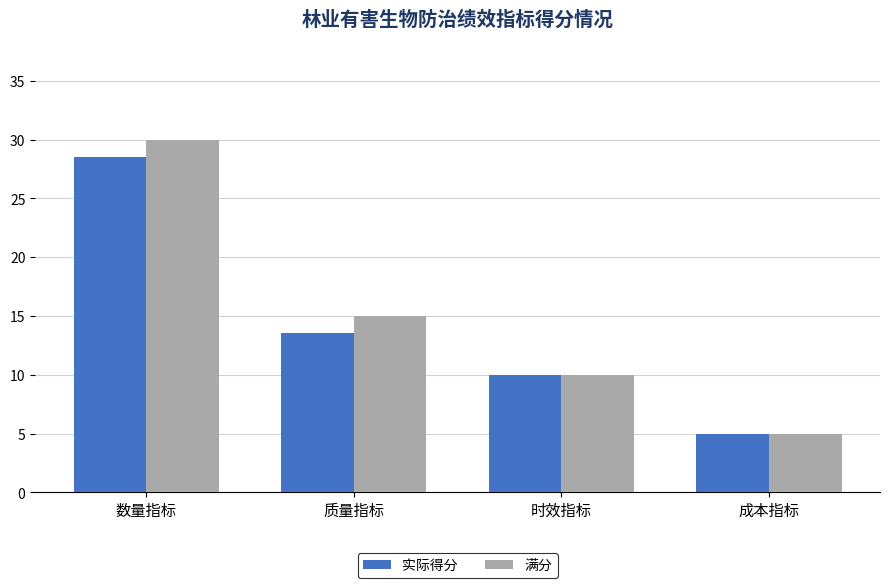

What is the label of the 4th bar from the left?

成本指标